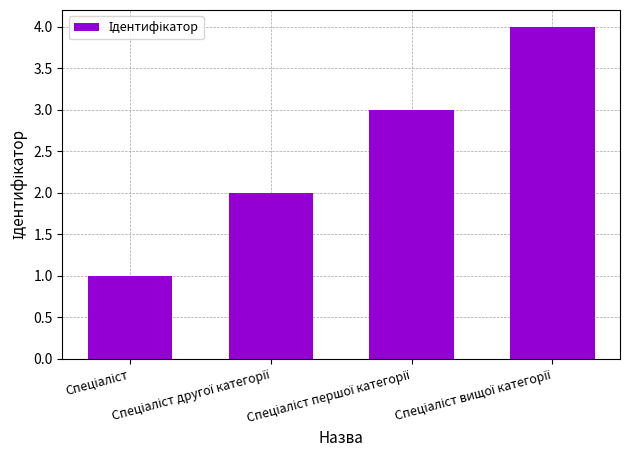

What is the greatest value displayed?

4